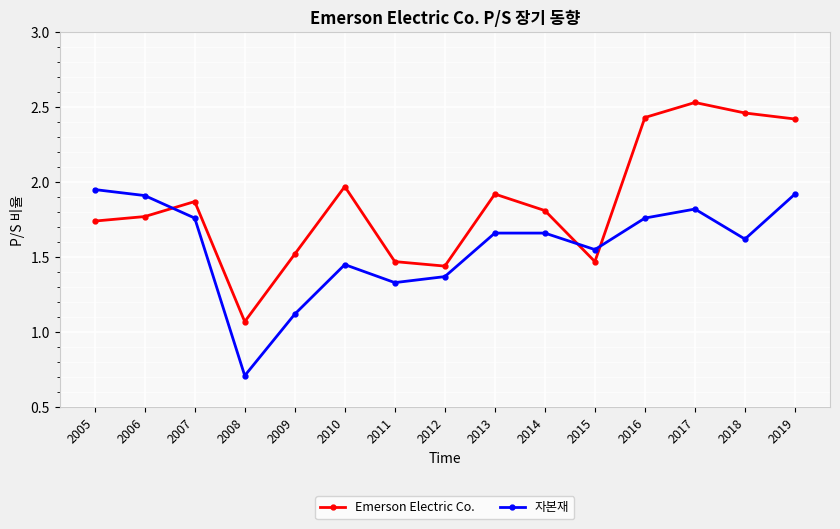

At which category does Emerson Electric Co. reach its first local peak?

2007